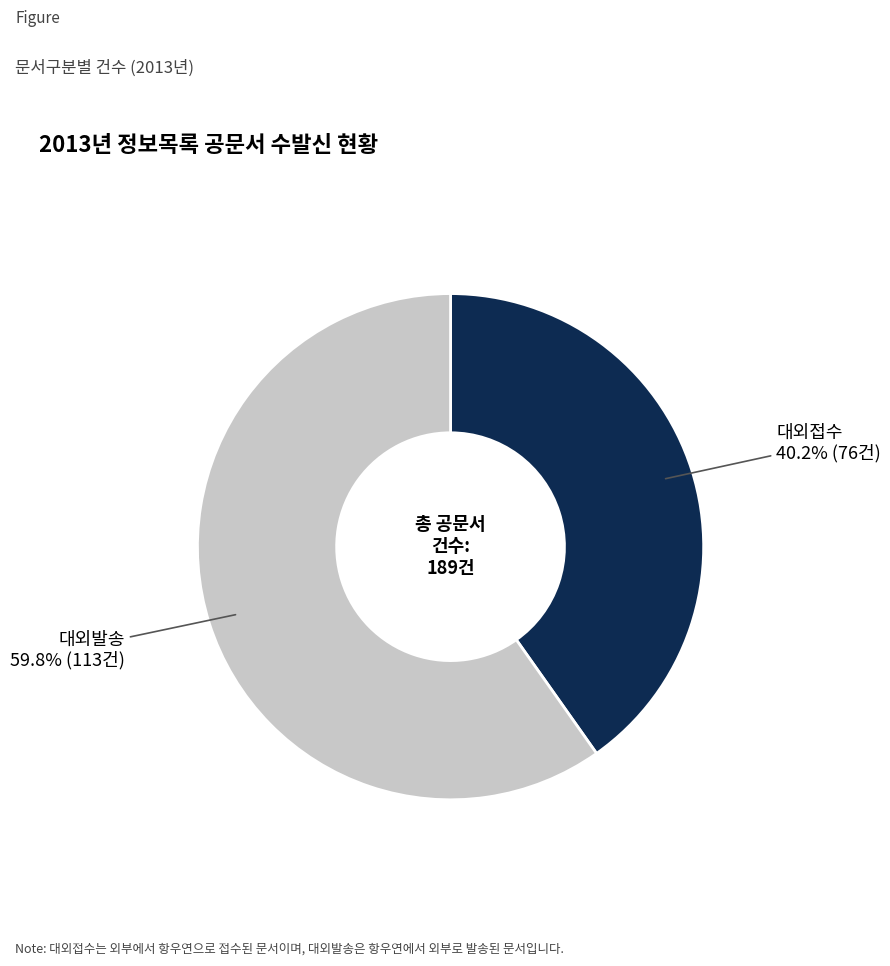

Which has a higher value, 대외발송 or 대외접수?

대외발송